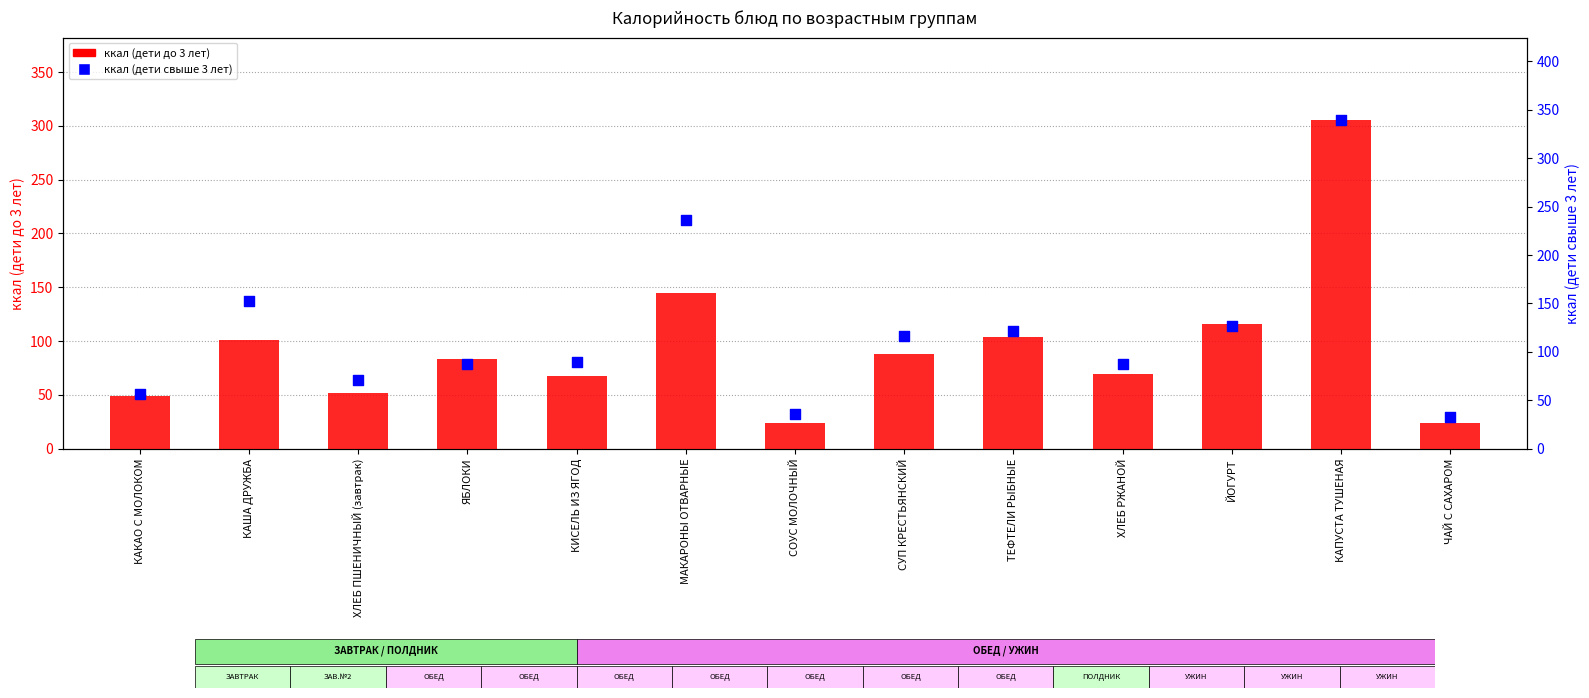

What are all the series names shown in the legend?

ккал (дети до 3 лет), ккал (дети свыше 3 лет)